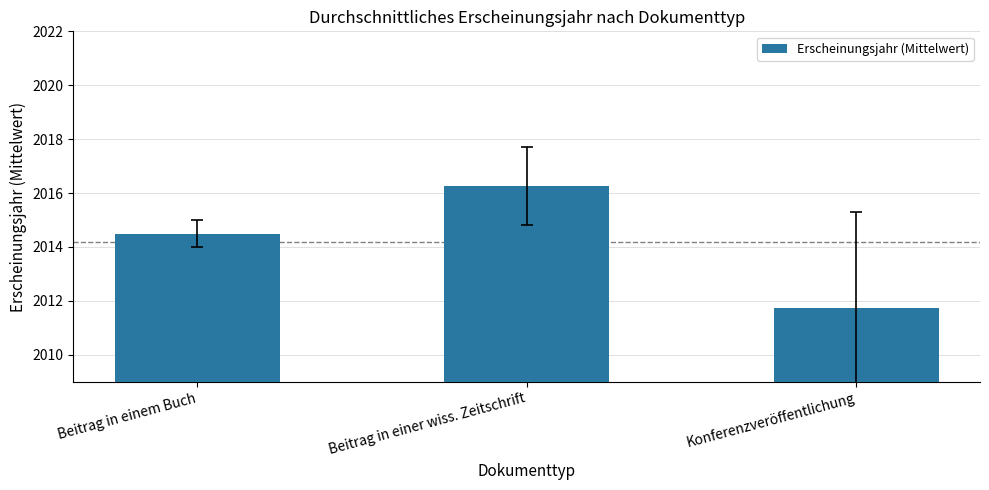

How many values are below 2014?

1